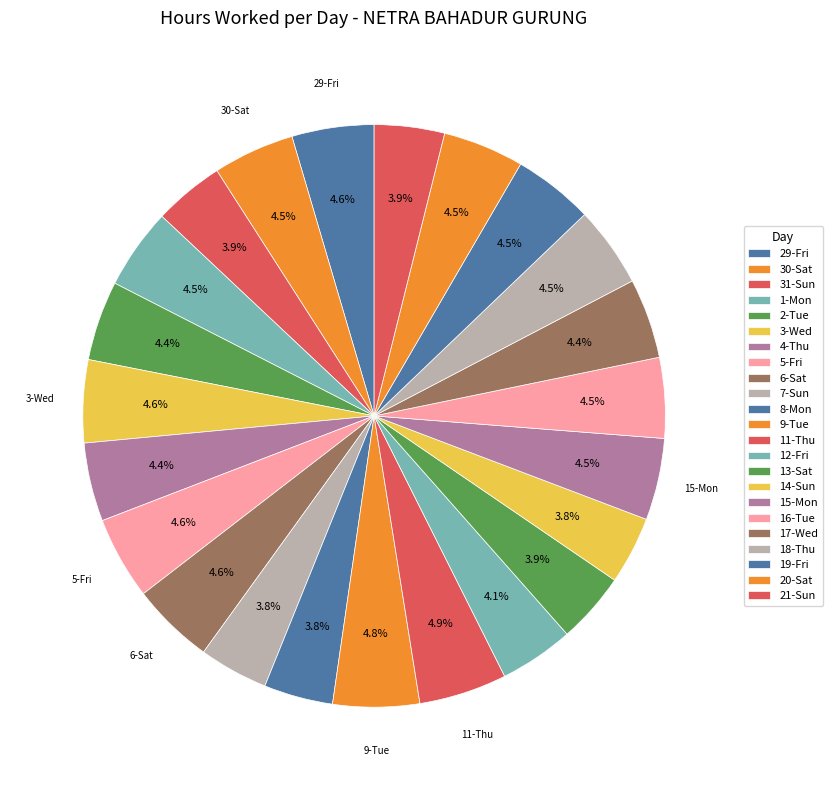

Rank the categories by value from lowest to highest.

14-Sun, 8-Mon, 7-Sun, 21-Sun, 31-Sun, 13-Sat, 12-Fri, 4-Thu, 2-Tue, 17-Wed, 16-Tue, 19-Fri, 18-Thu, 1-Mon, 20-Sat, 30-Sat, 15-Mon, 29-Fri, 3-Wed, 6-Sat, 5-Fri, 9-Tue, 11-Thu